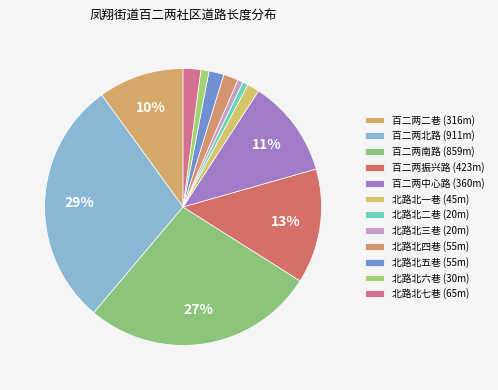

How many segments does this pie chart have?

12